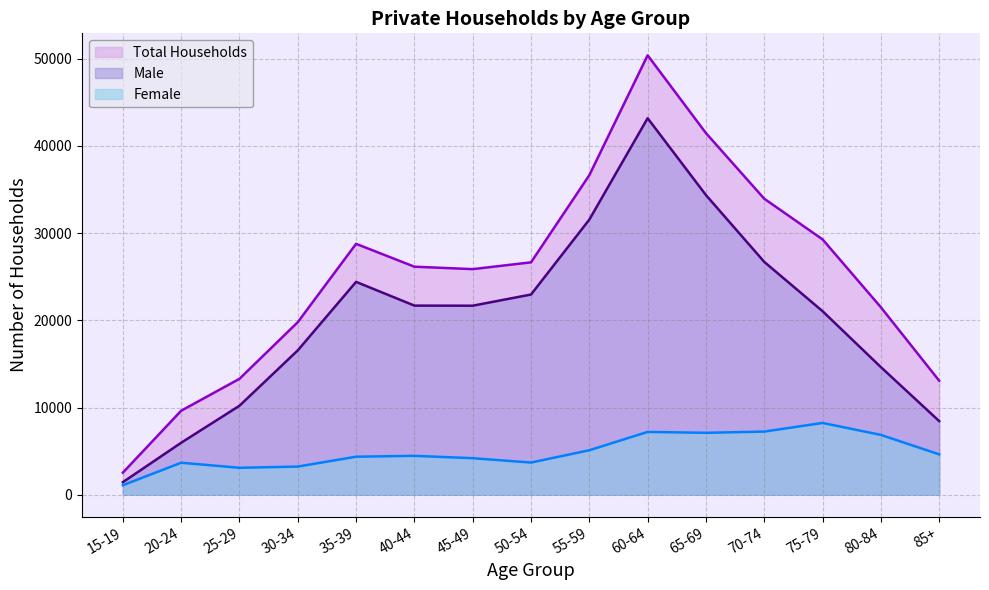

How many interior local peaks does the Male series have?

2